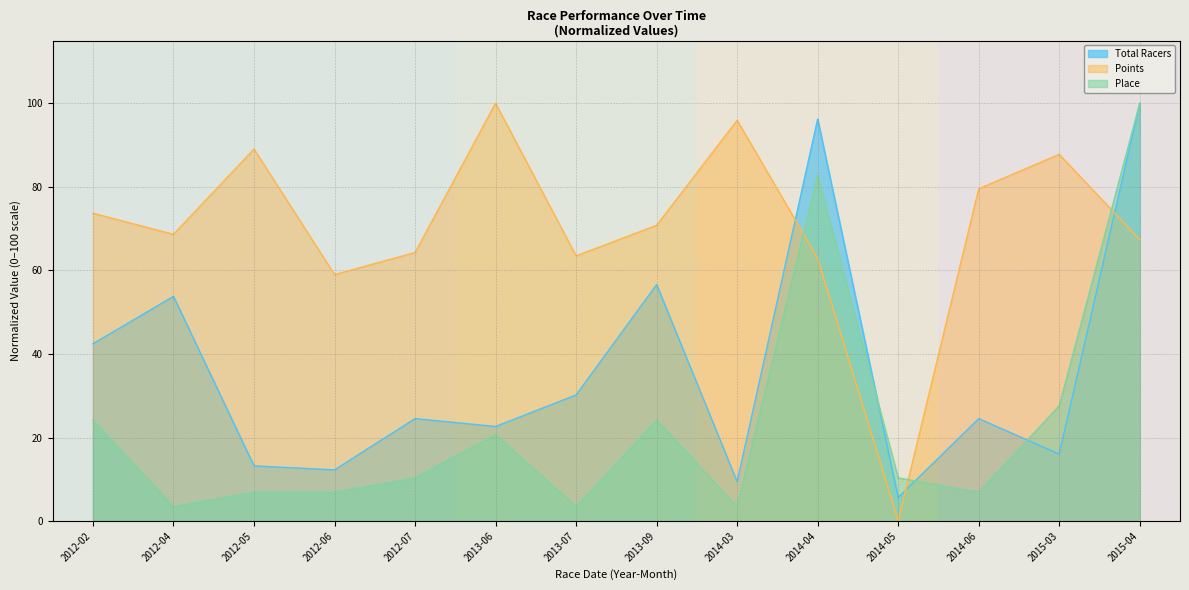

At which category does Place reach its first local valley?

2012-04